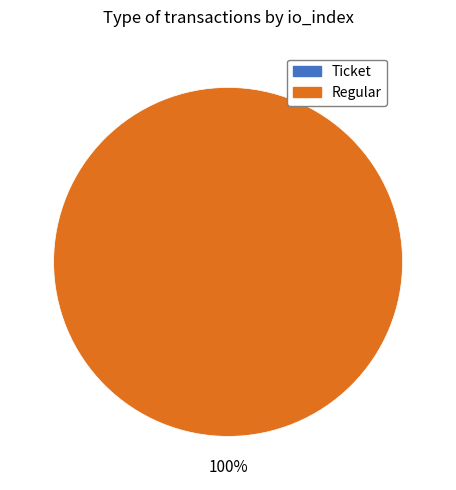

What percentage is NOT represented by Ticket (io_index=0)?

100.0%